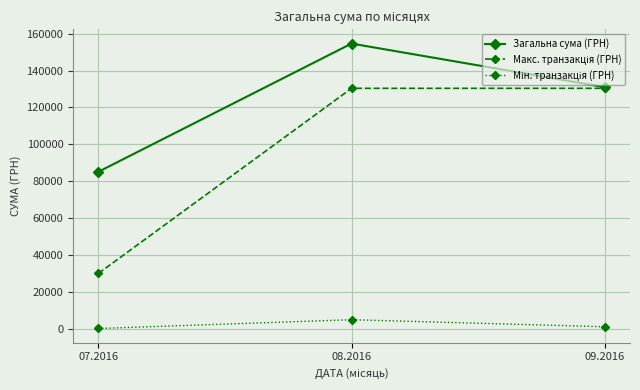

What is the minimum value for Загальна сума (ГРН)?

85066.0